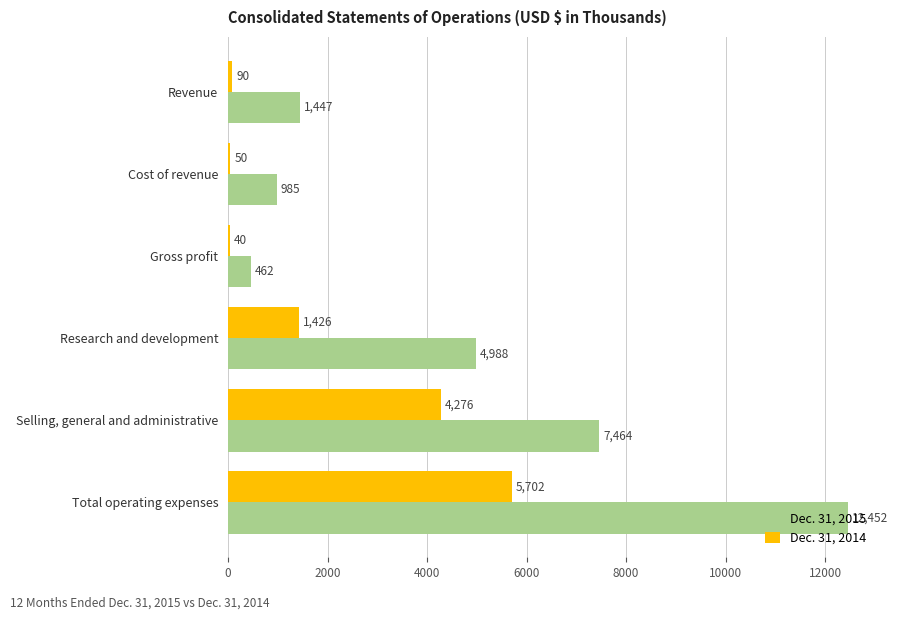

At which label does Dec. 31, 2015 reach its peak?

Total operating expenses